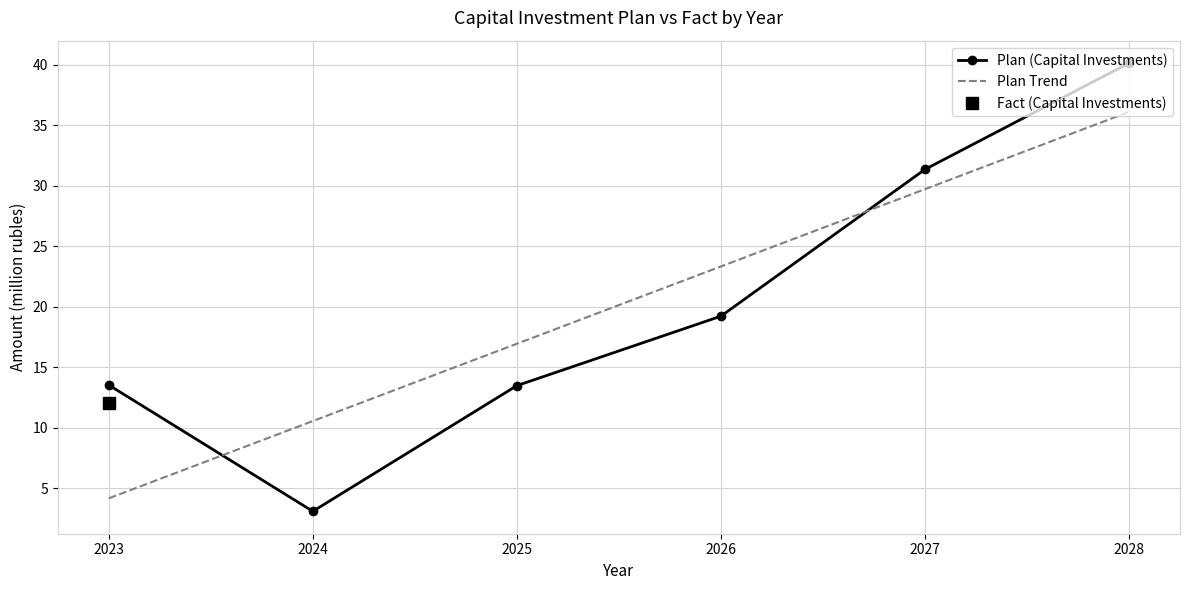

Which label corresponds to the largest value in the chart?

2028